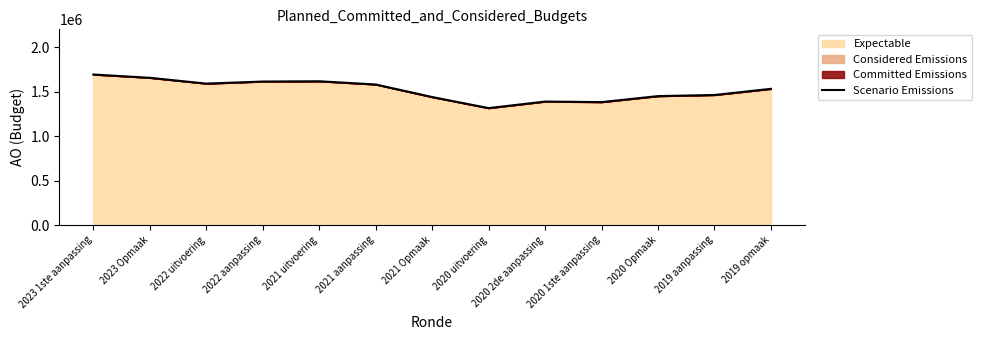

Which category has the lowest value across all series?

2020 uitvoering